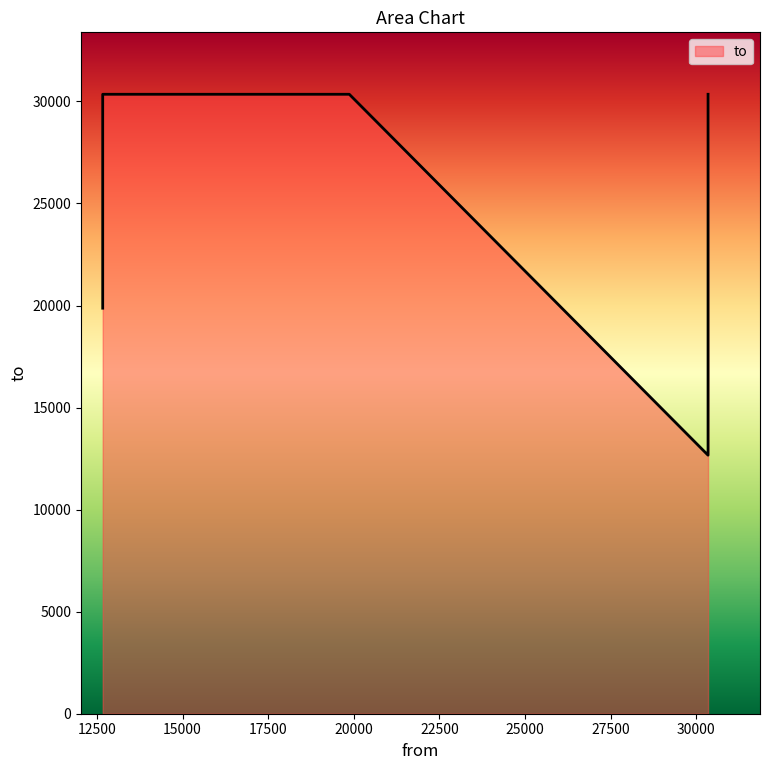

Which category has the highest value across all series?

19869